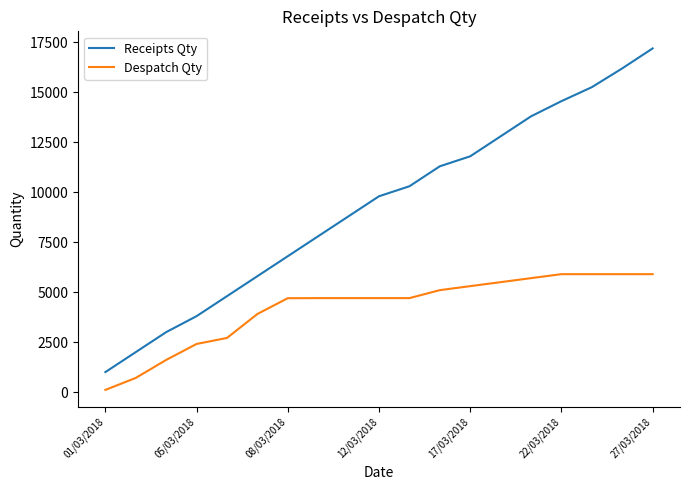

How many series are shown in this chart?

2